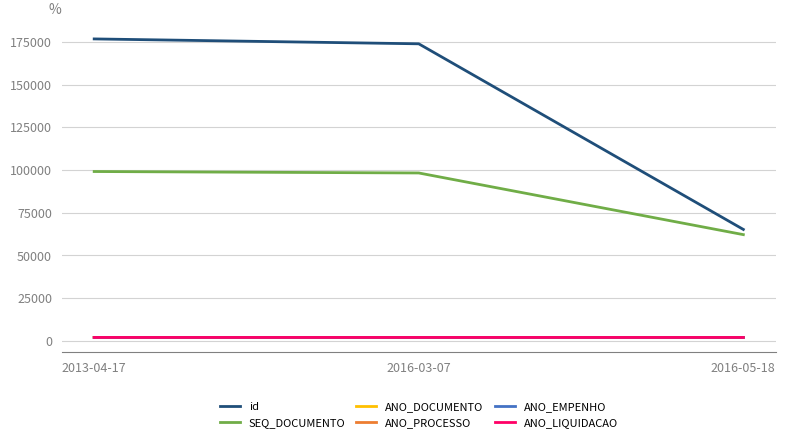

Does the chart have visible grid lines?

Yes